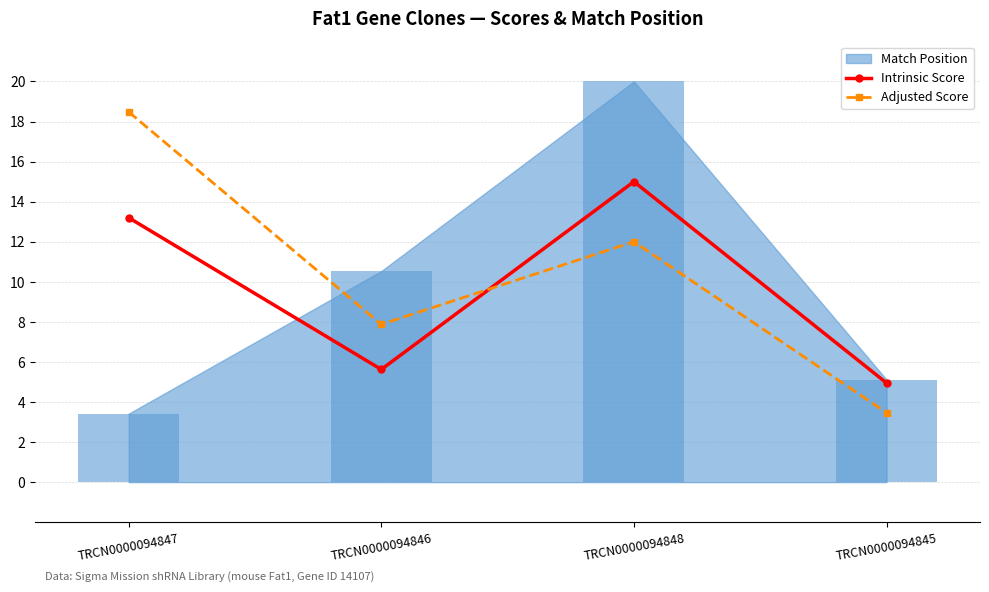

List the labels in order of Adjusted Score value, largest first.

TRCN0000094847, TRCN0000094848, TRCN0000094846, TRCN0000094845